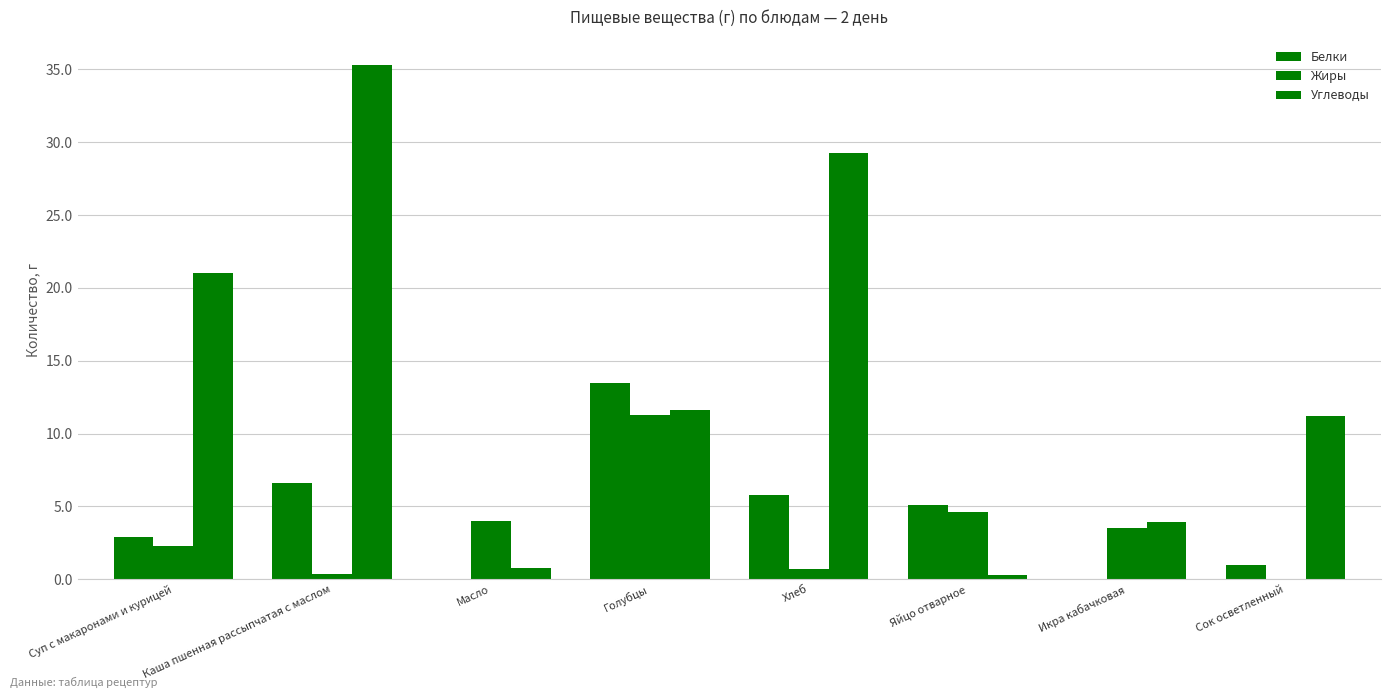

How many values in the Белки series exceed 5?

4